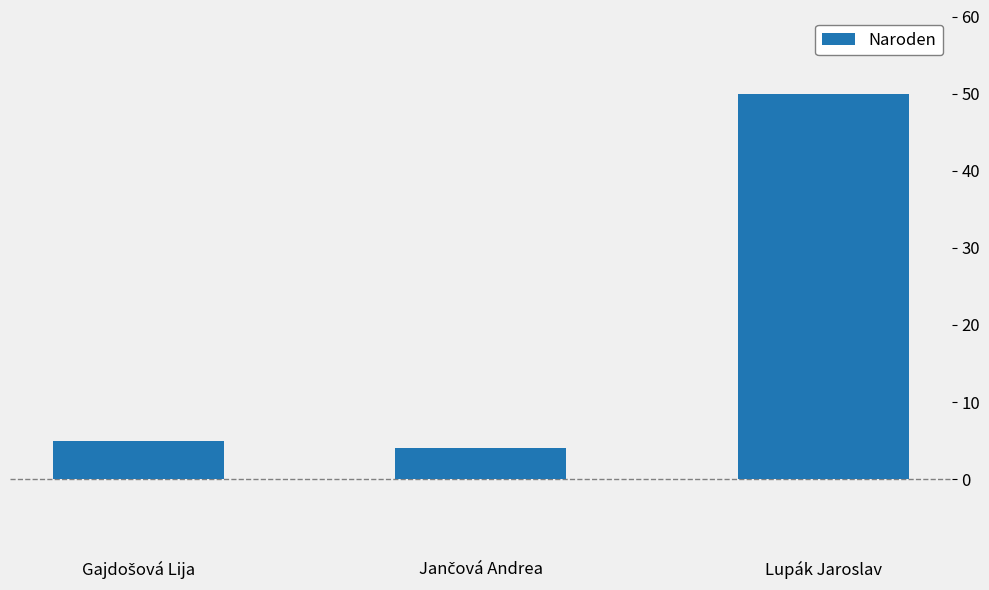

The value at Lupák Jaroslav is 78. True or false?

False